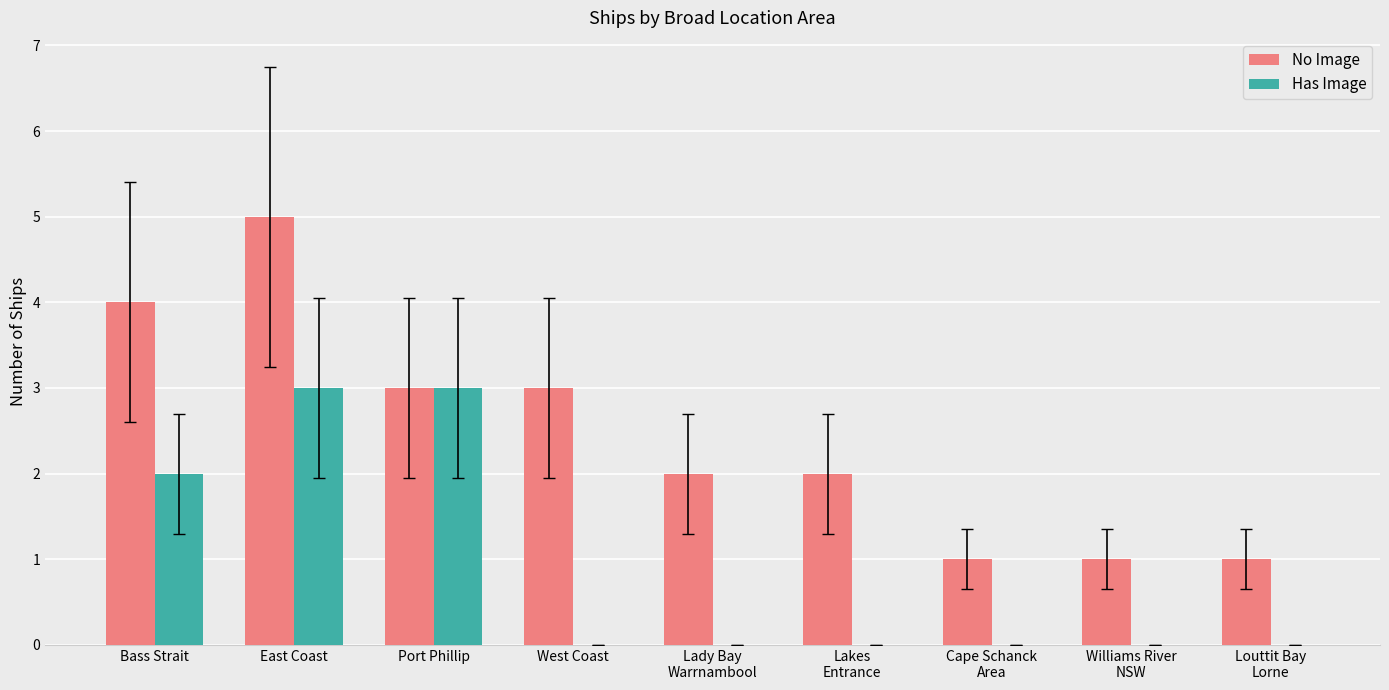

Reading left to right, extract all data points from this chart.

No Image: 4	5	3	3	2	2	1	1	1
Has Image: 2	3	3	0	0	0	0	0	0